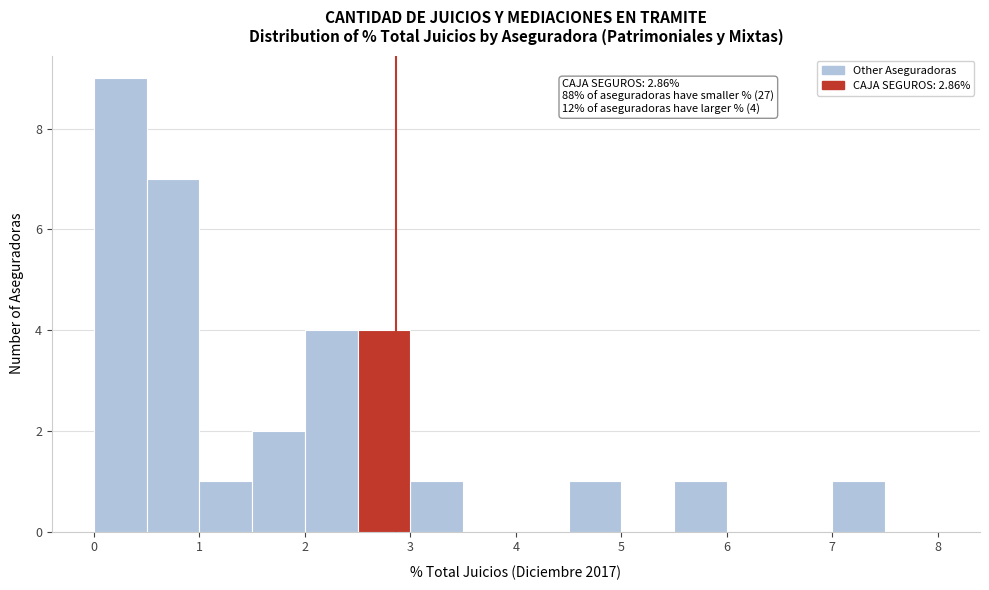

Which range on the x-axis has the tallest bar?

0.0 to 0.5